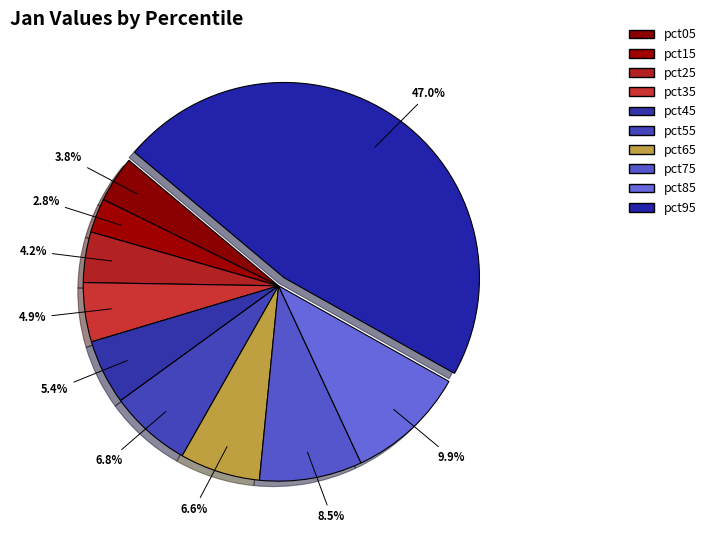

How many slices are in this pie chart?

10